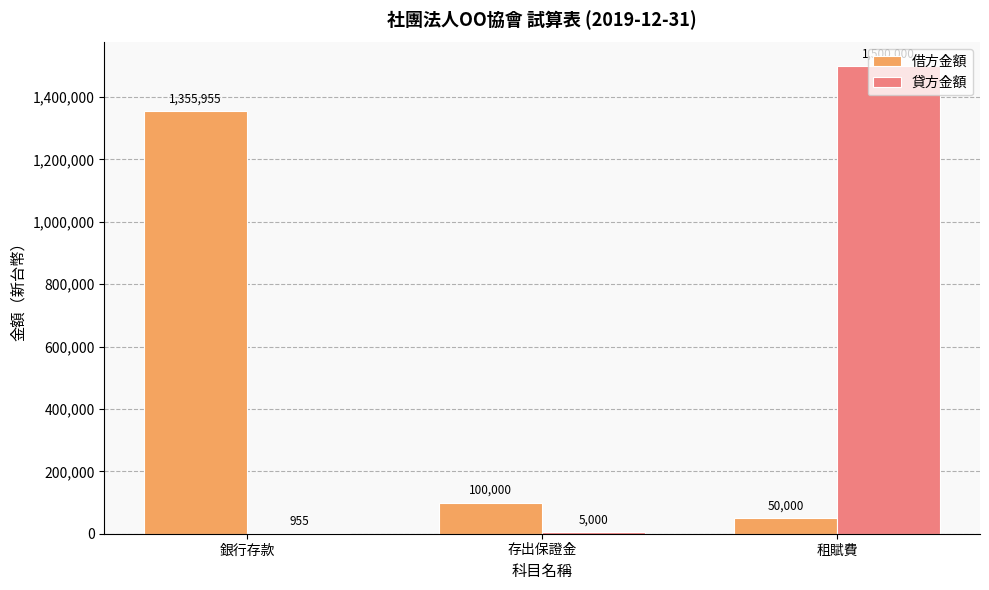

Are the bars horizontal?

No